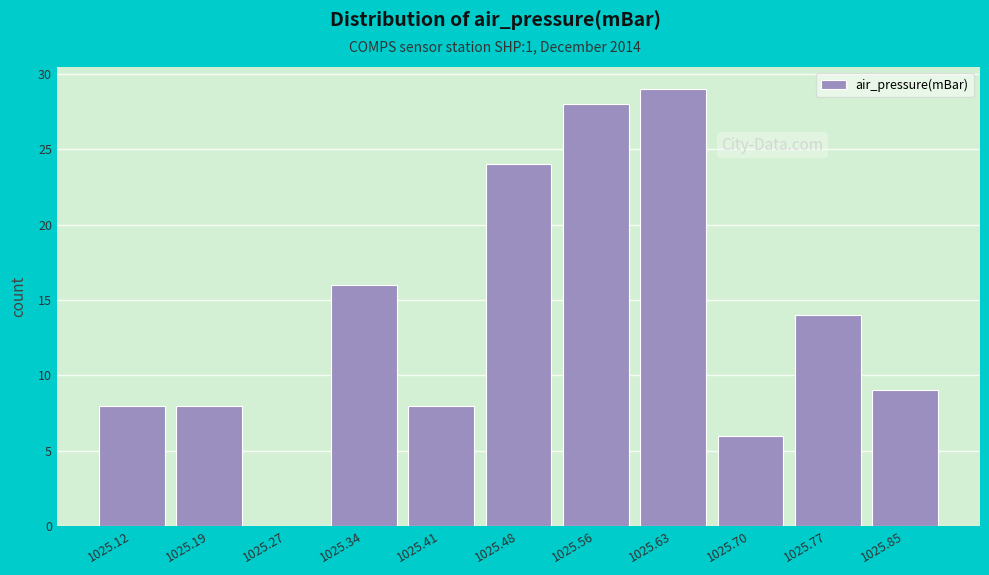

Reading right to left, extract all data points from this chart.

1025.85=9	1025.77=14	1025.70=6	1025.63=29	1025.56=28	1025.48=24	1025.41=8	1025.34=16	1025.27=0	1025.19=8	1025.12=8